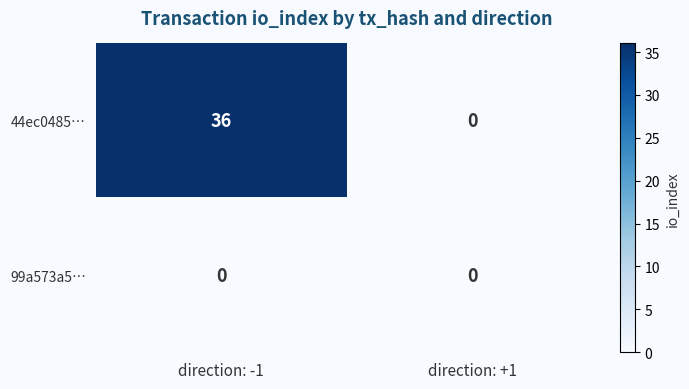

What is the maximum value shown in the chart?

36